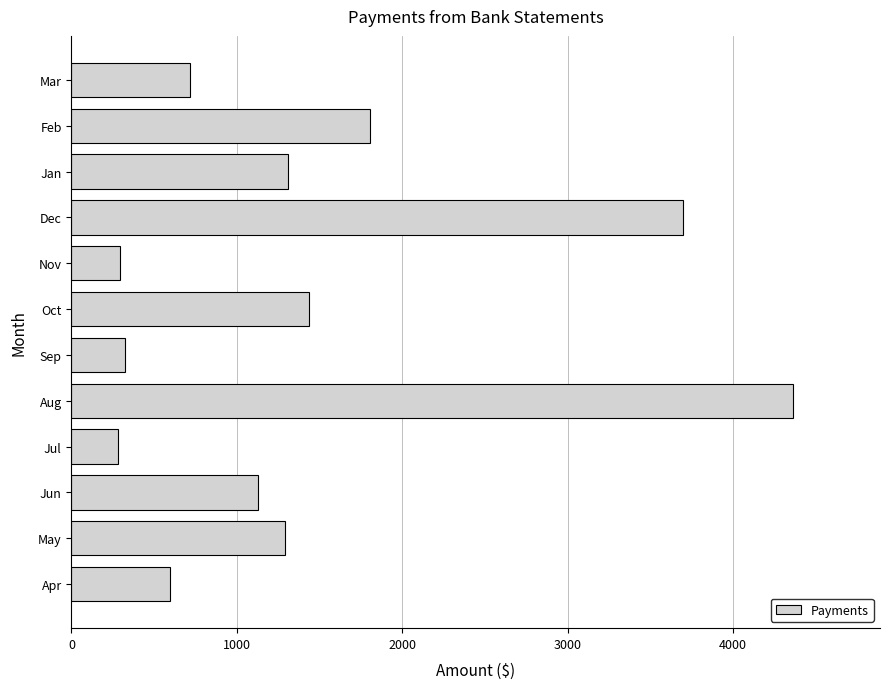

Which has a higher value, Sep or Jun?

Jun